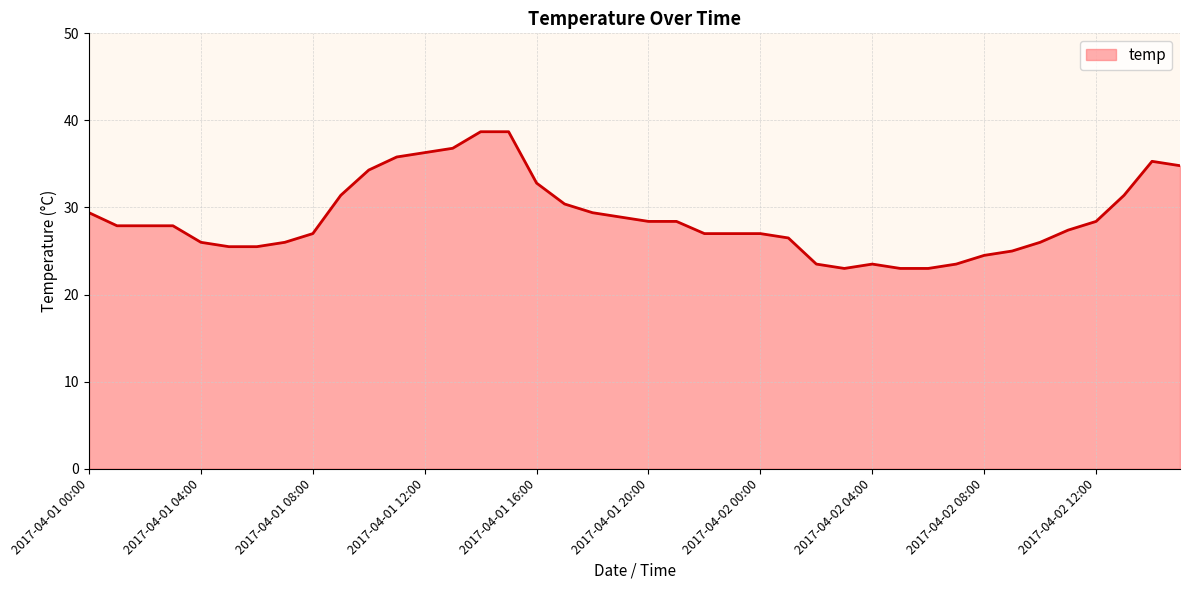

What is the smallest value displayed?

23.0